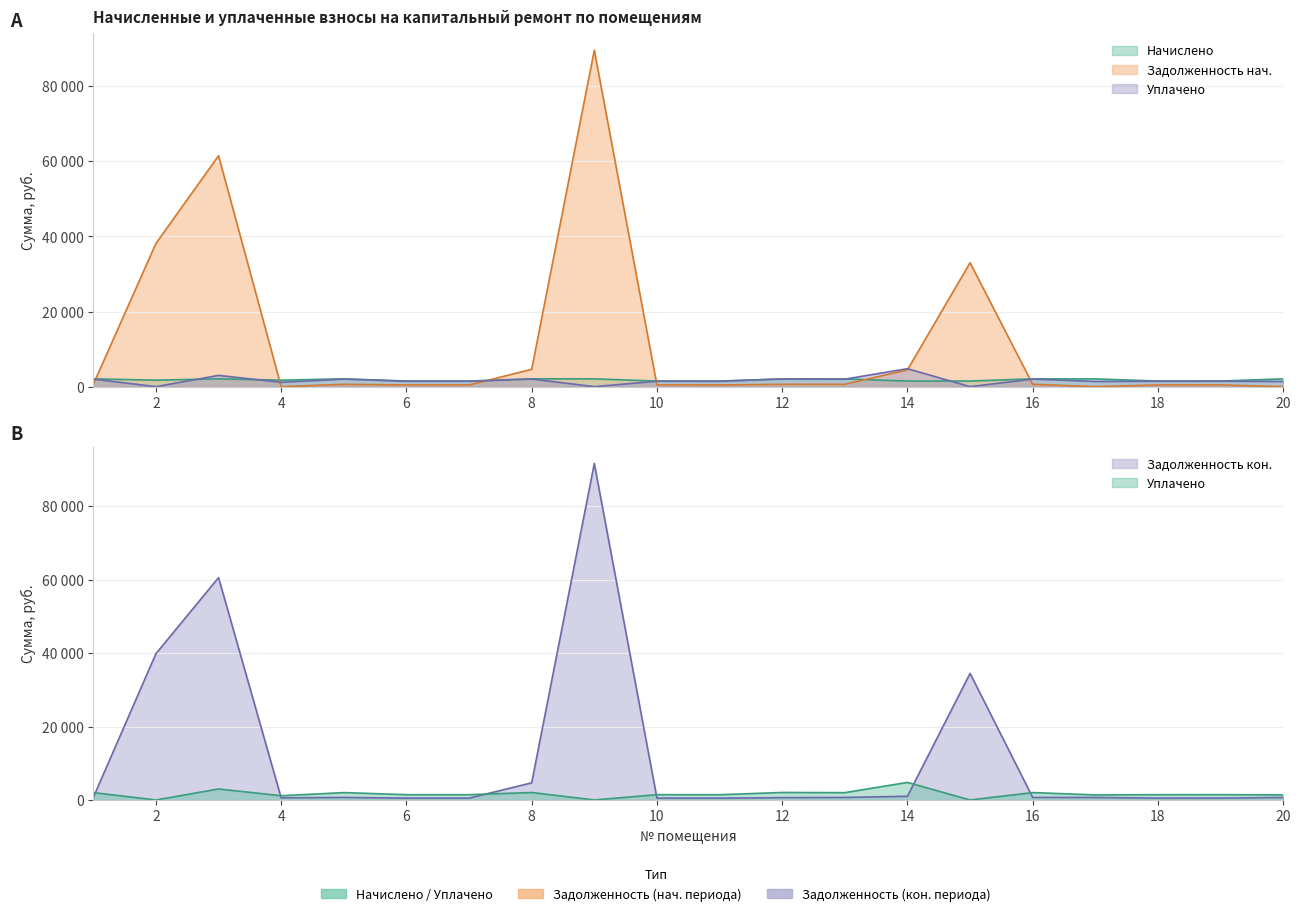

Between 1 and 11, which is larger?

1